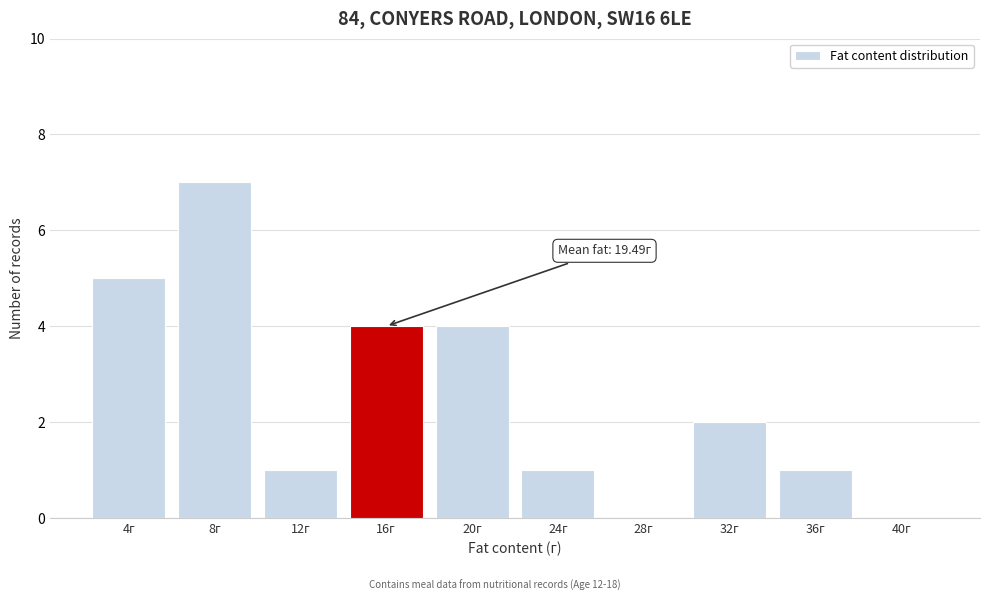

Reading left to right, what are all the values shown in this chart?

4г=5	8г=7	12г=1	16г=4	20г=4	24г=1	28г=0	32г=2	36г=1	40г=0